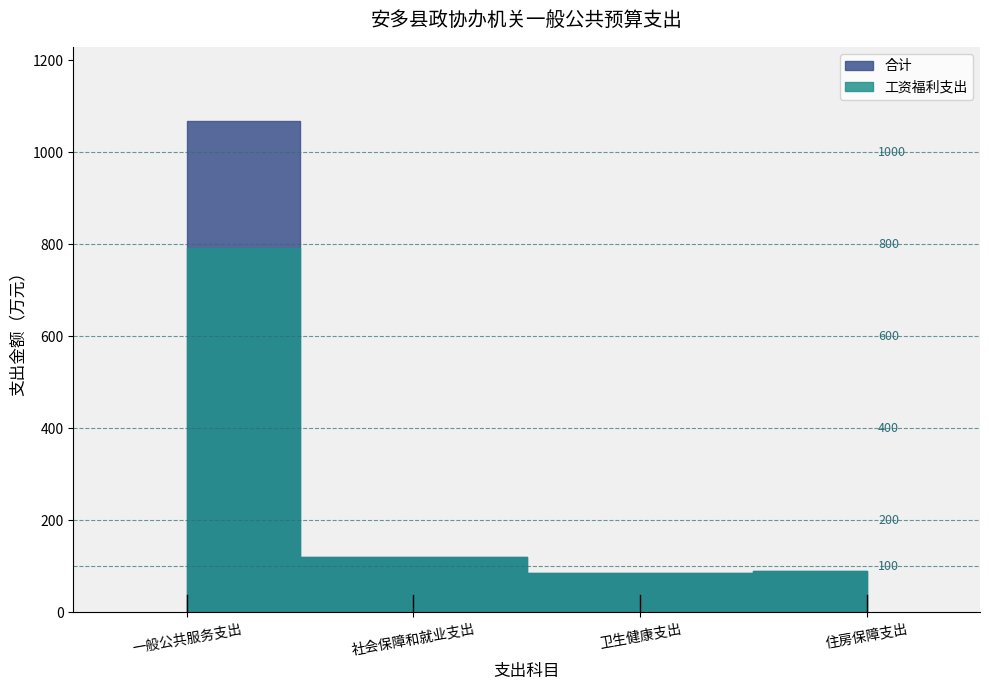

List the series in order of their overall mean, highest first.

合计, 工资福利支出